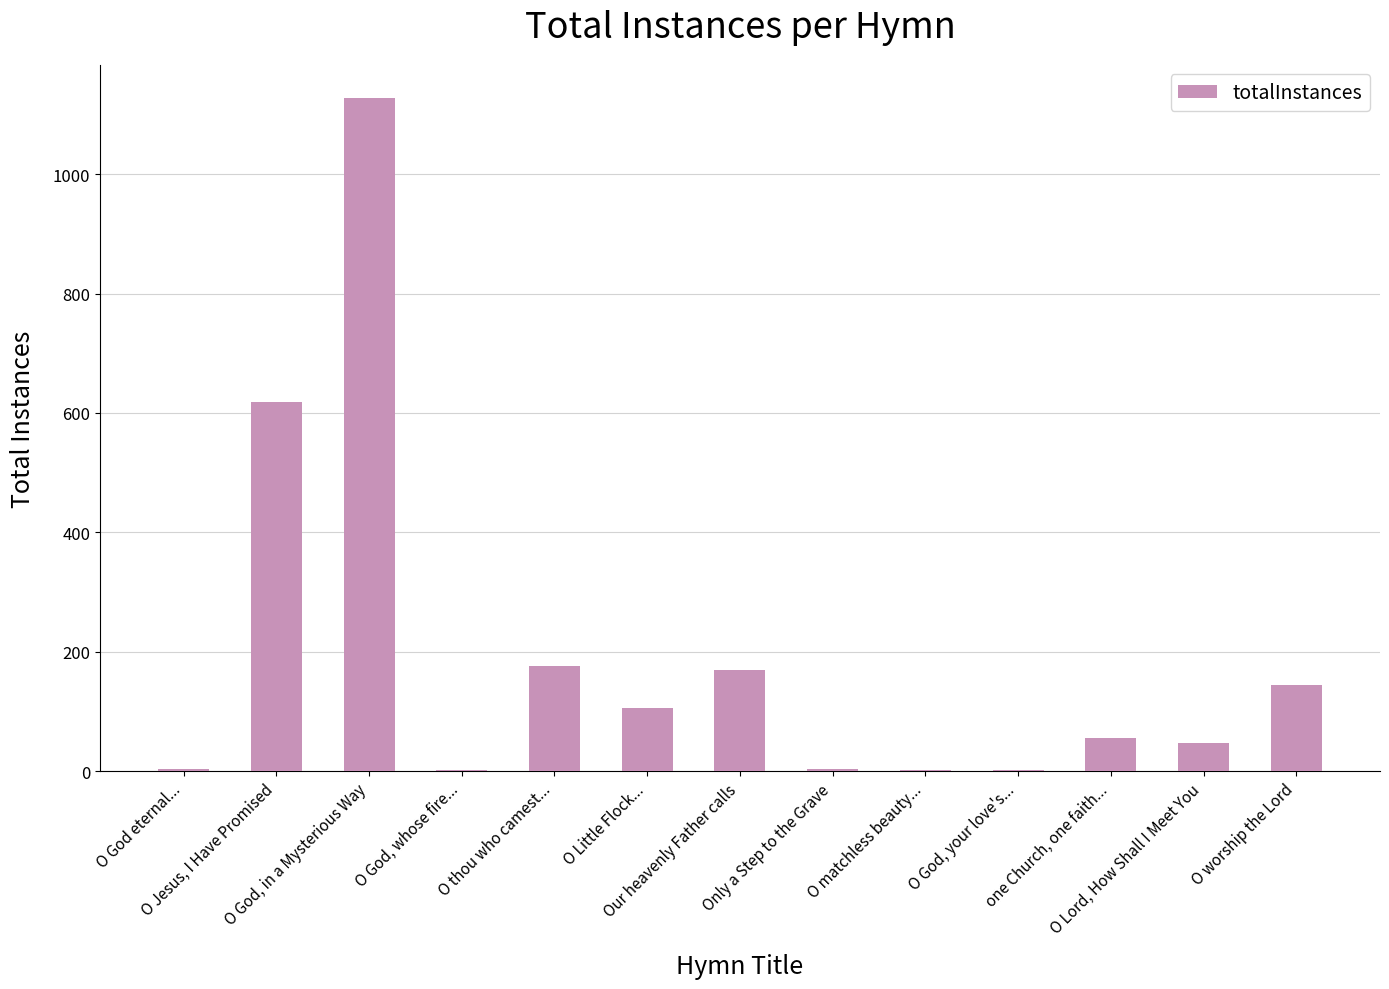

What is the sum of all values?

2454